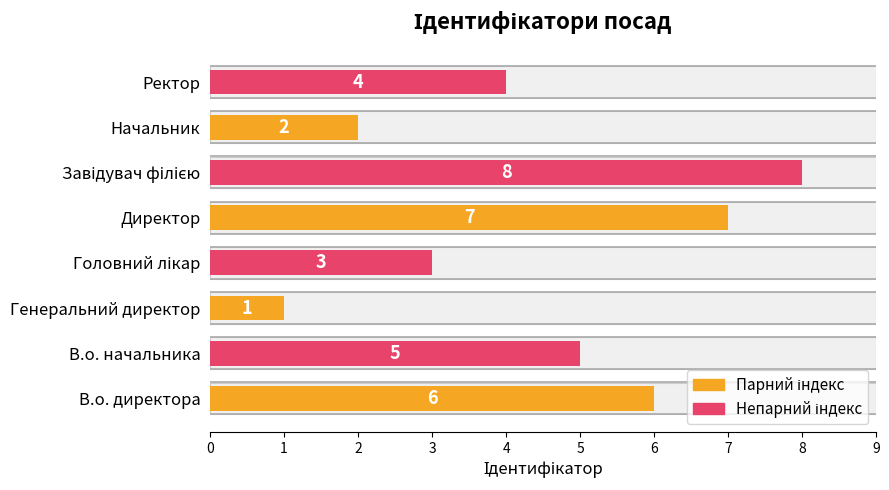

What is the difference between the maximum and minimum values?

7